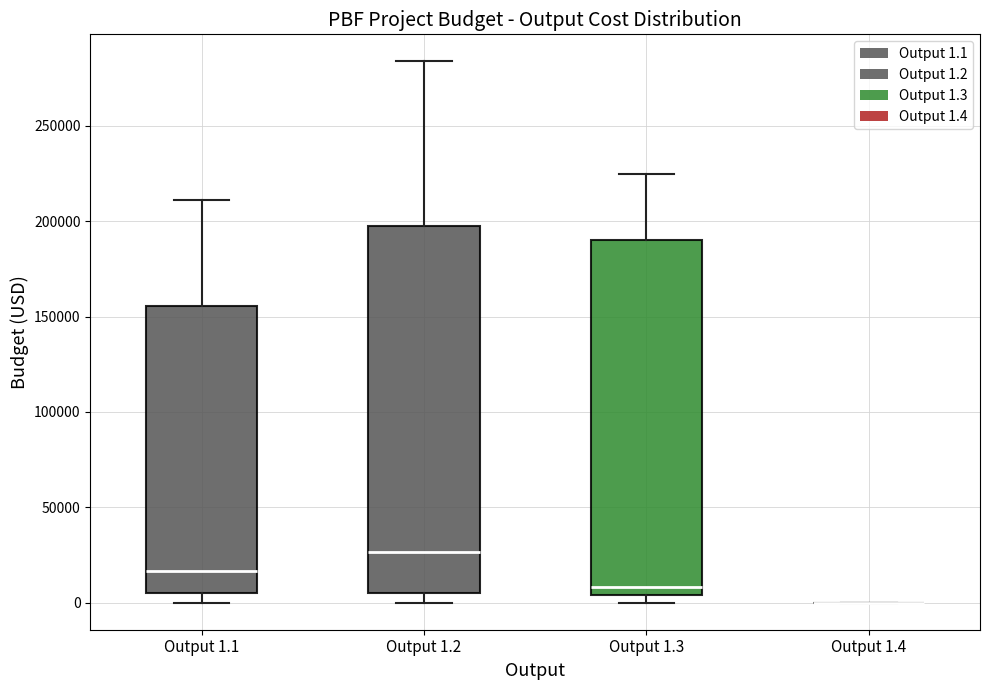

Comparing the boxes themselves (not the whiskers), which one is the tallest?

Output 1.2